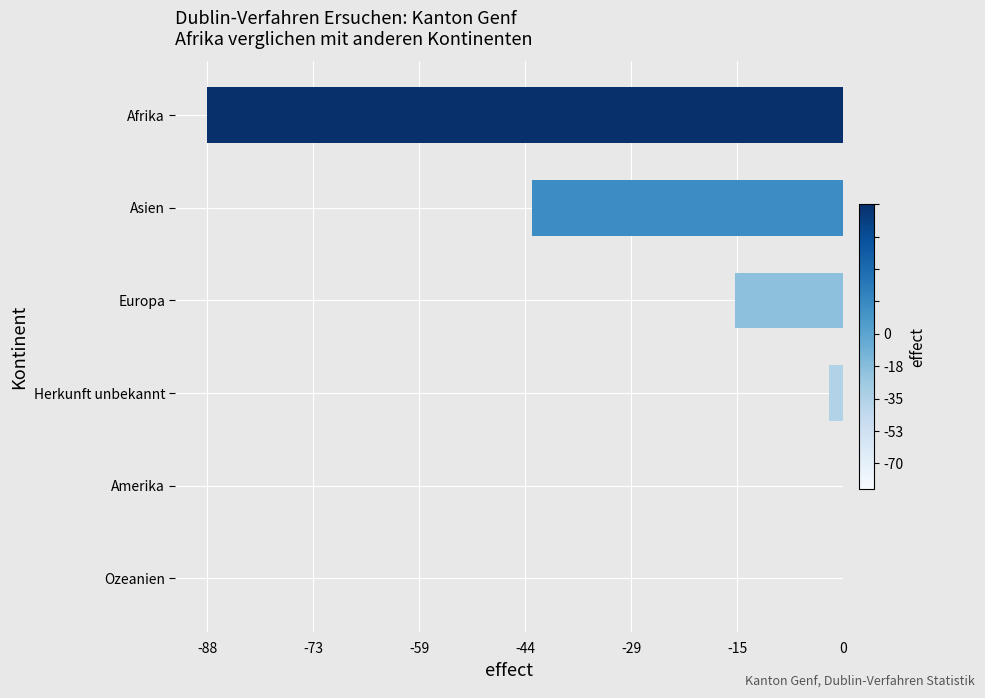

What value does the data have at Asien?

-43